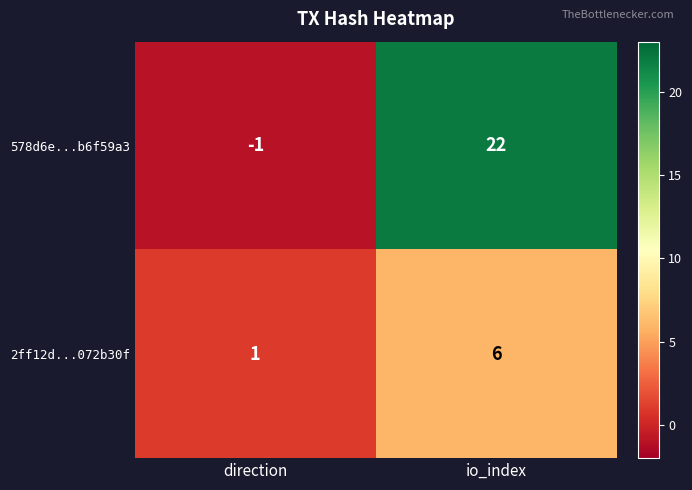

At which category is the sum across all series the highest?

io_index